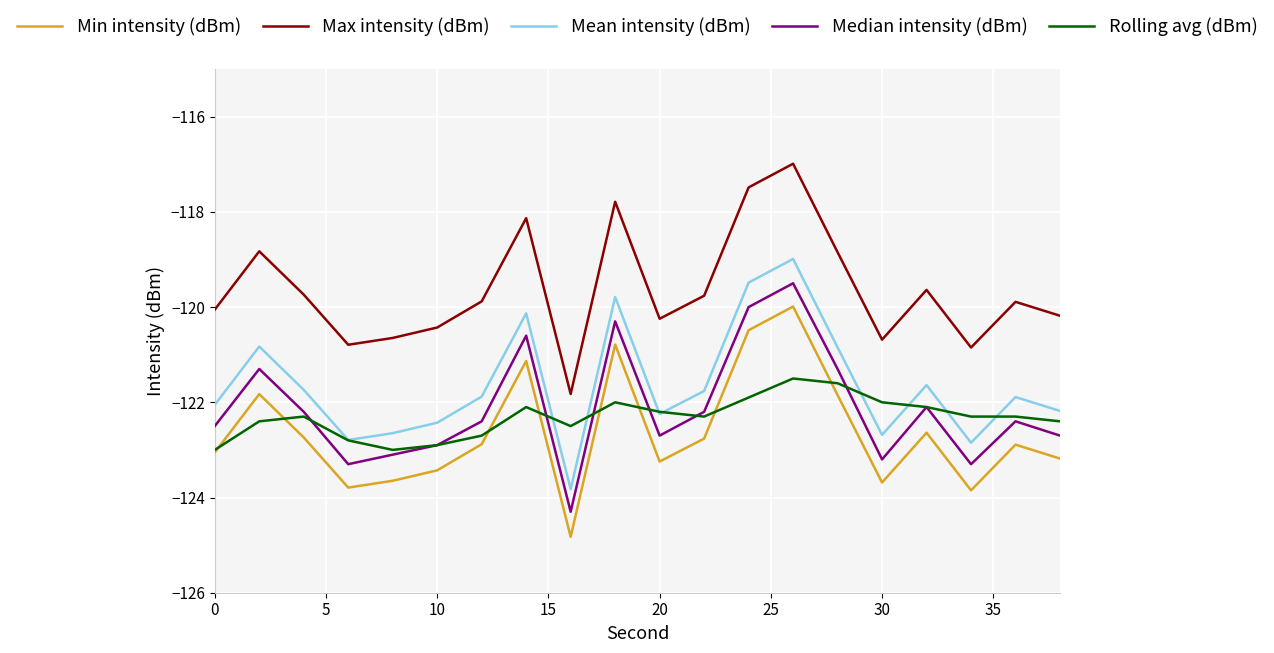

What is the smallest value displayed?

-124.8